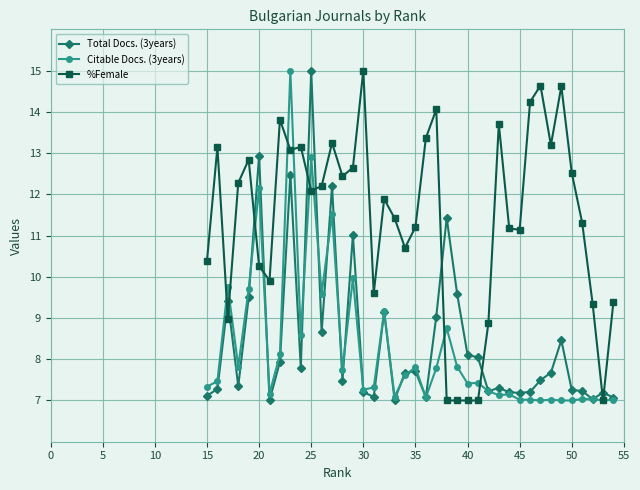

What value does the %Female series have at 35?

11.2